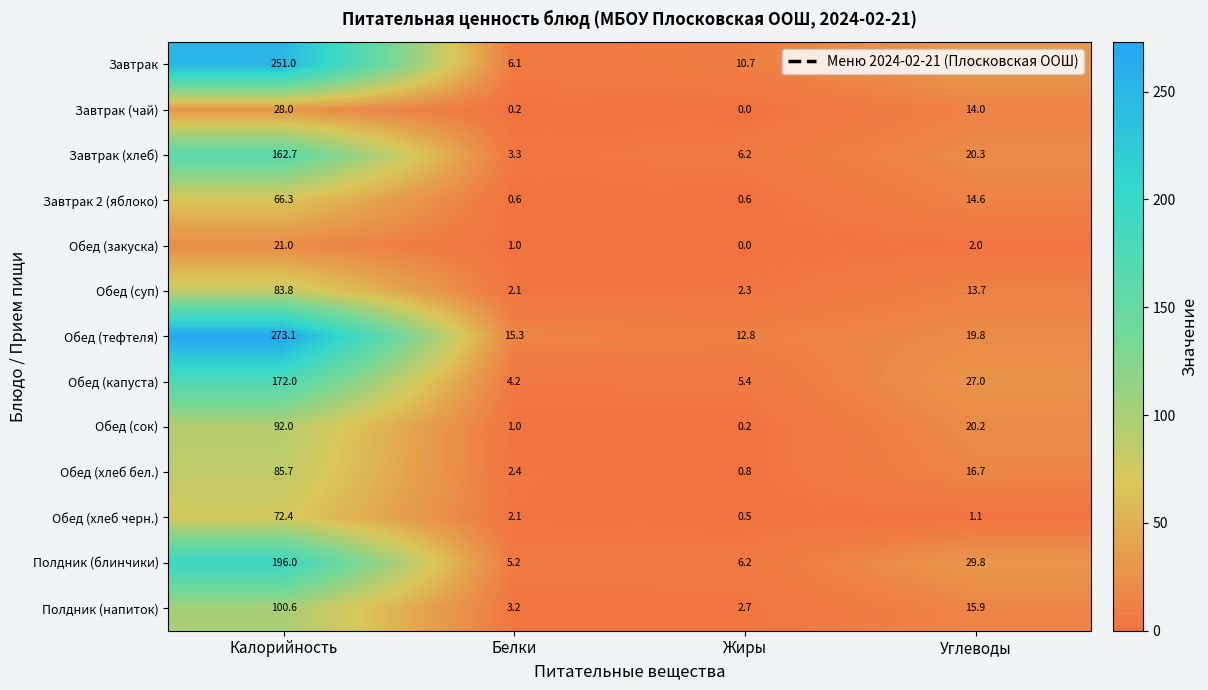

What is the minimum value for Завтрак?

6.1